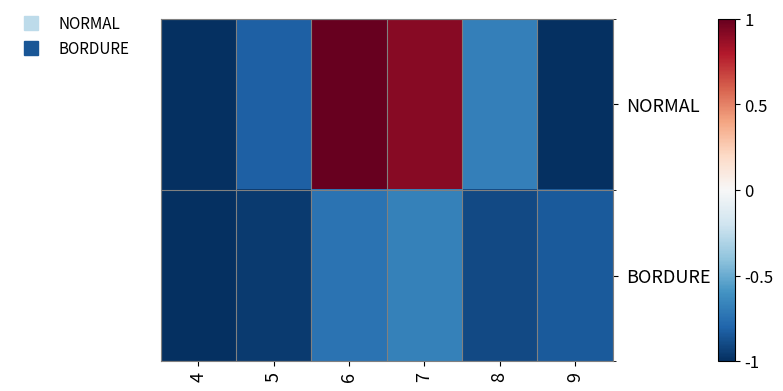

List the series in order of their overall mean, lowest first.

BORDURE, NORMAL